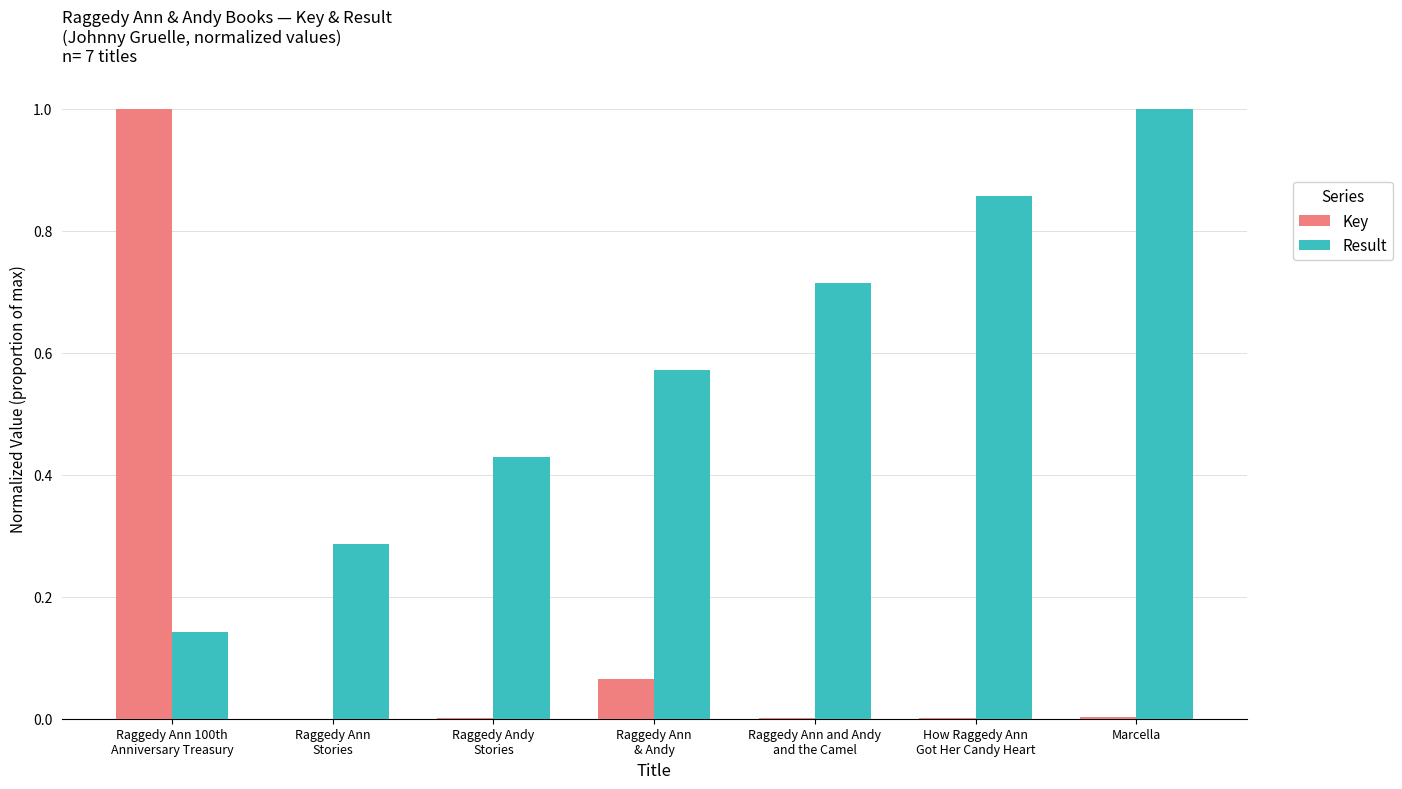

What is the sum of all Result values?

4.0